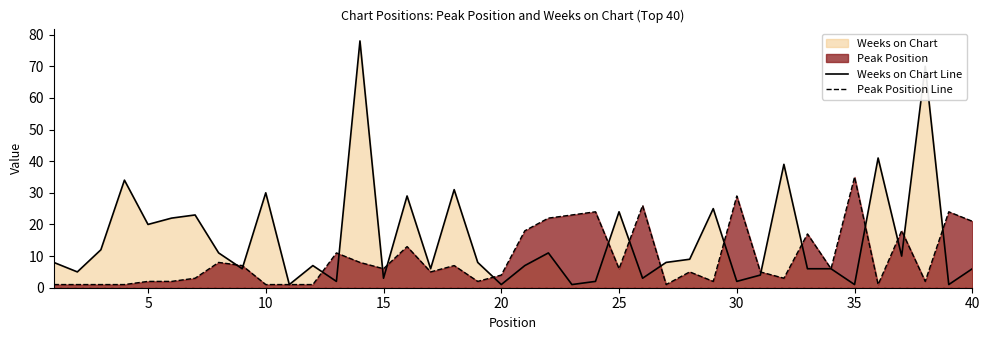

Which series has the largest total across all categories?

Weeks on Chart Line